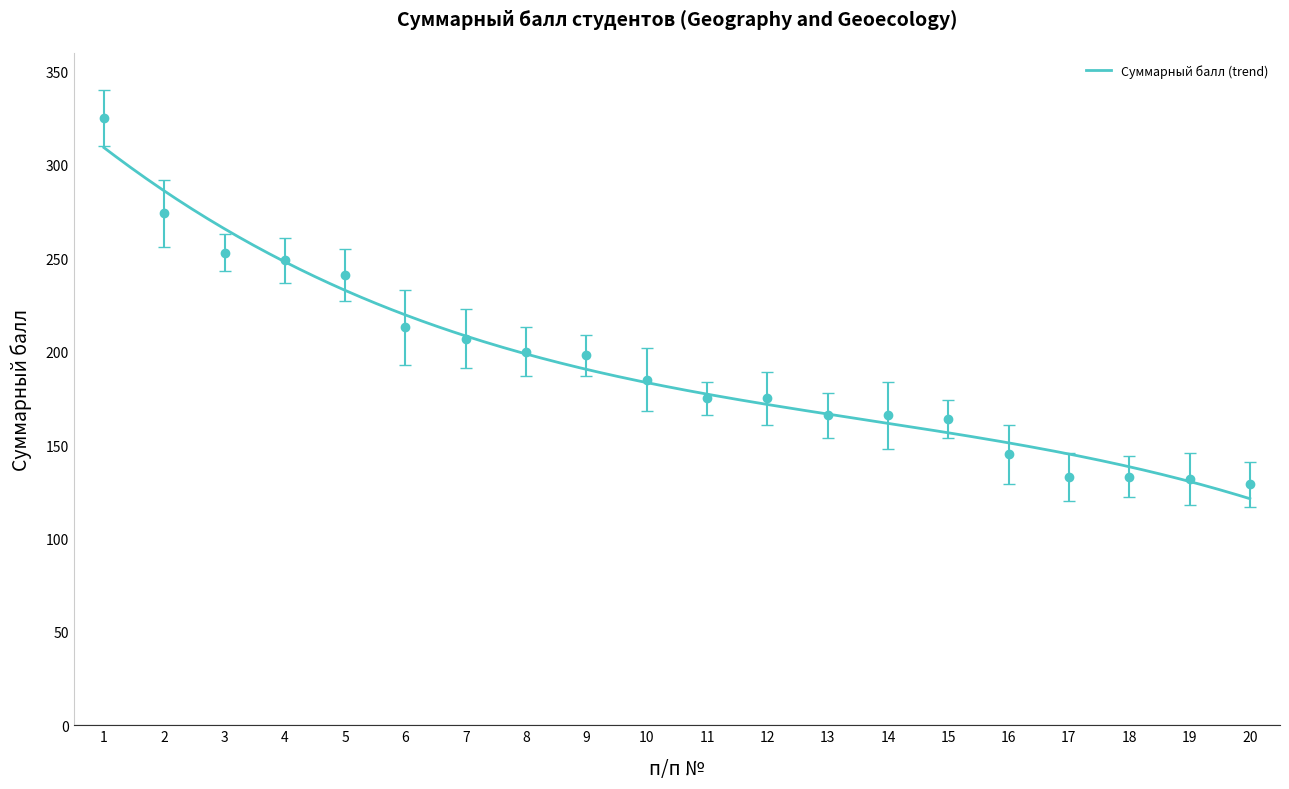

What value does the data have at 13, to the nearest 50?

150